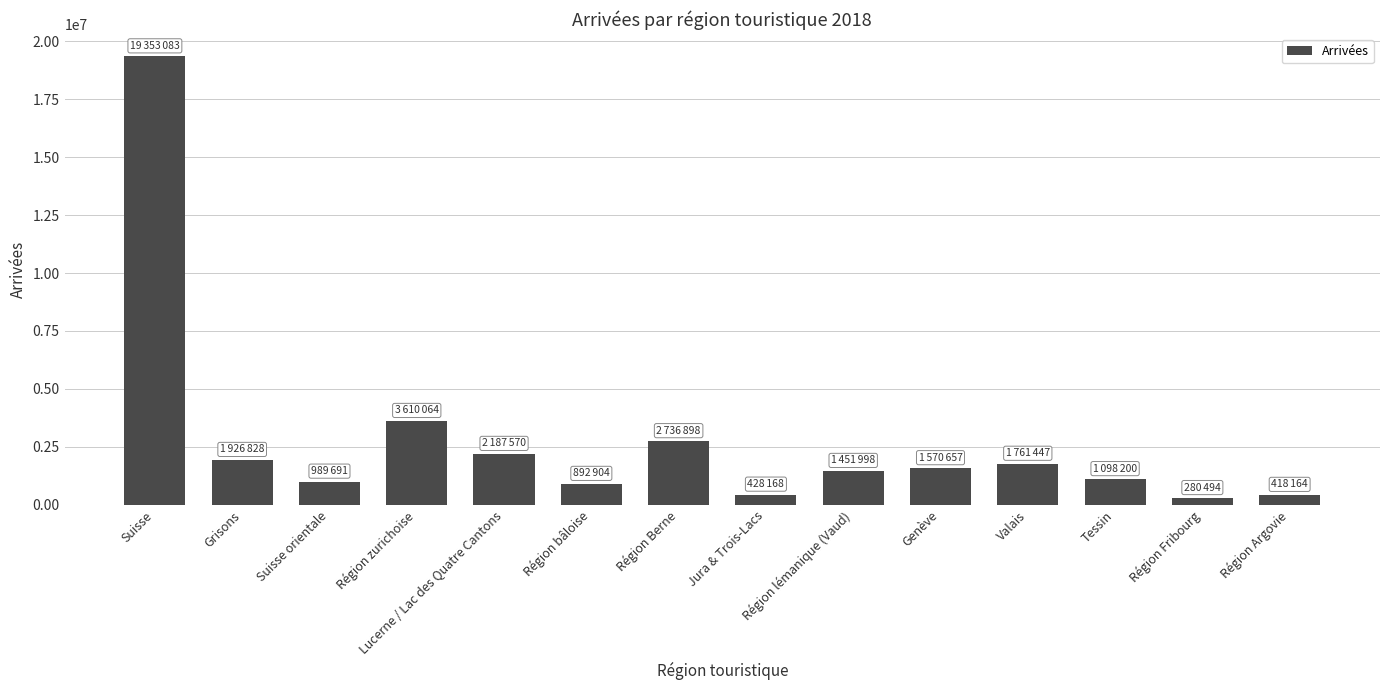

What is the difference between the maximum and minimum values?

19072589